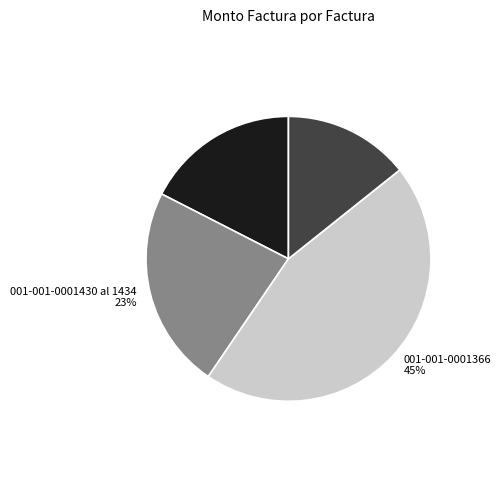

Between 001-001-0001366 and 001-001-0001430 al 1434, which is larger?

001-001-0001366